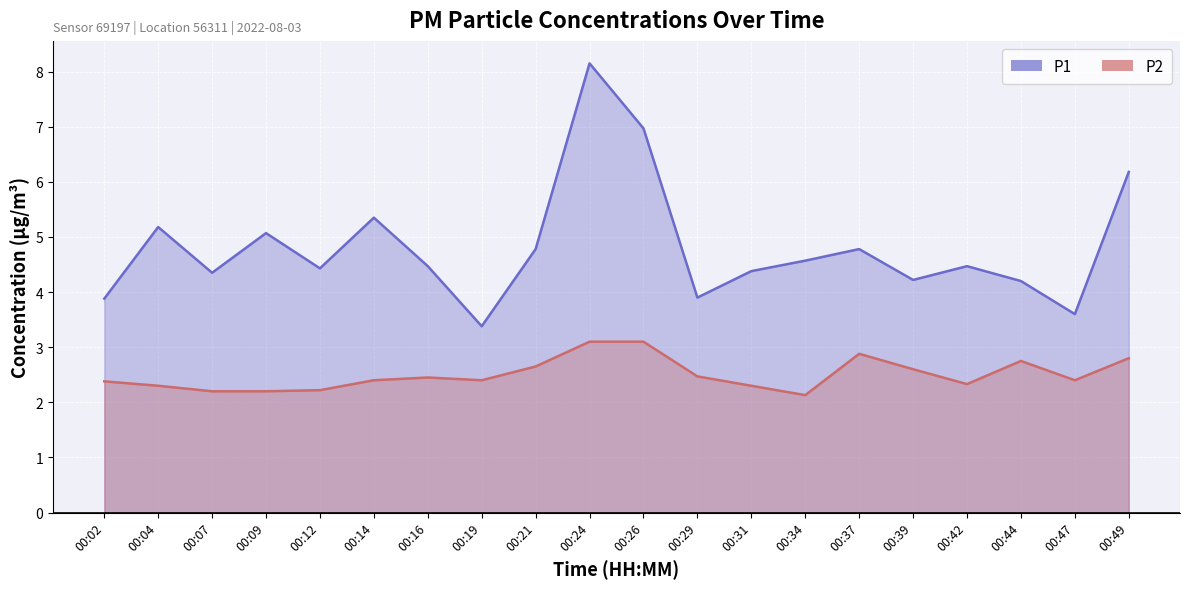

Reading left to right, transcribe all the data shown in this chart.

P1: 00:02=3.9	00:04=5.2	00:07=4.3	00:09=5.1	00:12=4.4	00:14=5.3	00:16=4.5	00:19=3.4	00:21=4.8	00:24=8.2	00:26=7.0	00:29=3.9	00:31=4.4	00:34=4.6	00:37=4.8	00:39=4.2	00:42=4.5	00:44=4.2	00:47=3.6	00:49=6.2
P2: 00:02=2.4	00:04=2.3	00:07=2.2	00:09=2.2	00:12=2.2	00:14=2.4	00:16=2.5	00:19=2.4	00:21=2.6	00:24=3.1	00:26=3.1	00:29=2.5	00:31=2.3	00:34=2.1	00:37=2.9	00:39=2.6	00:42=2.3	00:44=2.8	00:47=2.4	00:49=2.8